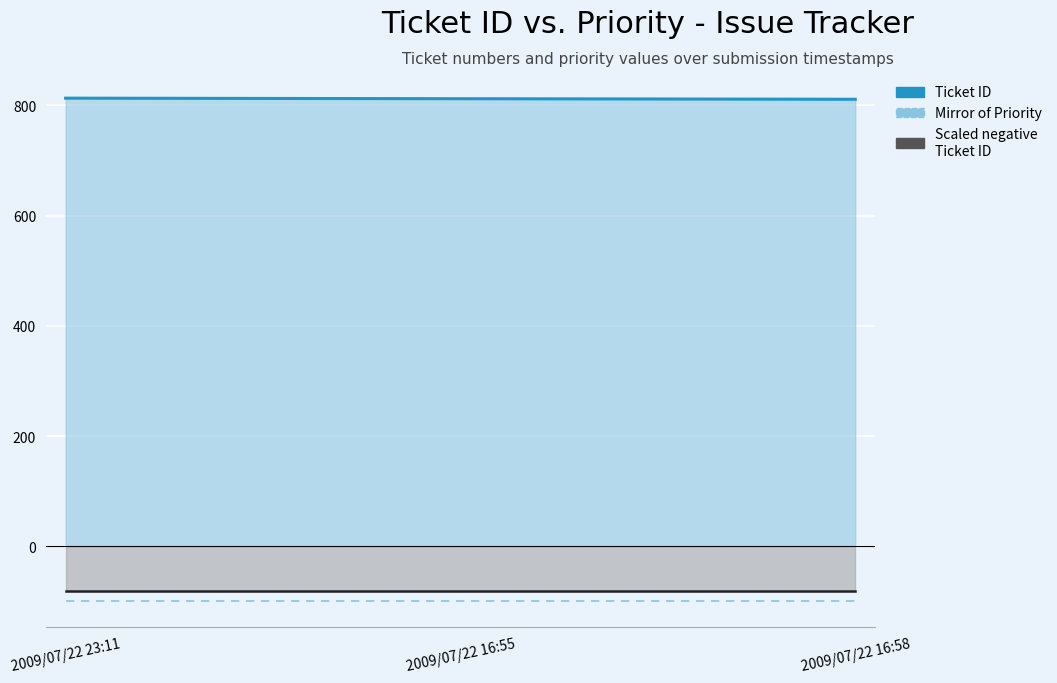

What is the sum of all Mirror of Priority values?

-300